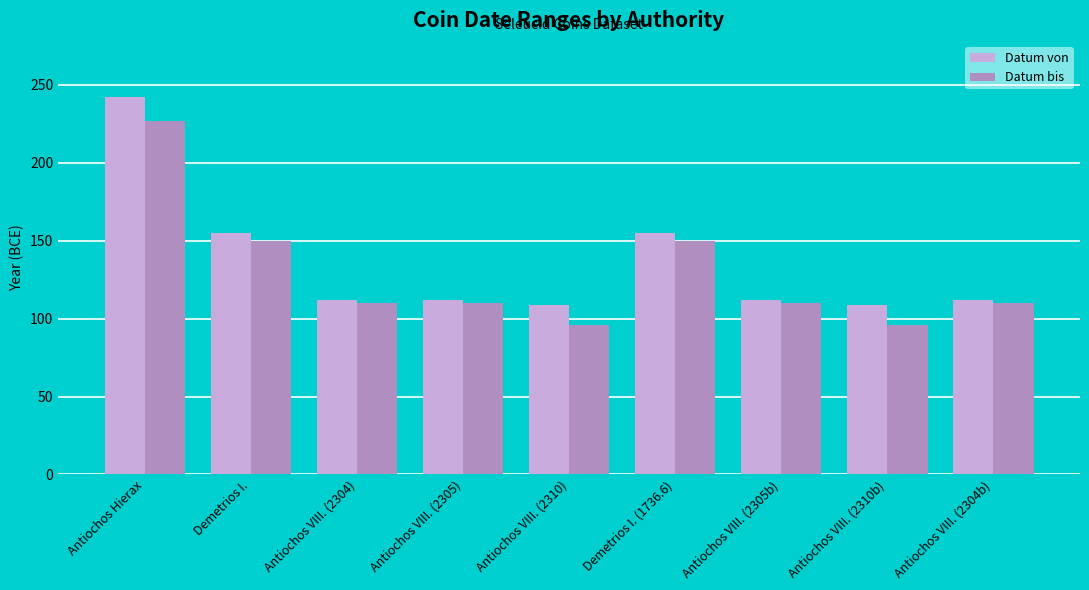

Are the bars horizontal?

No